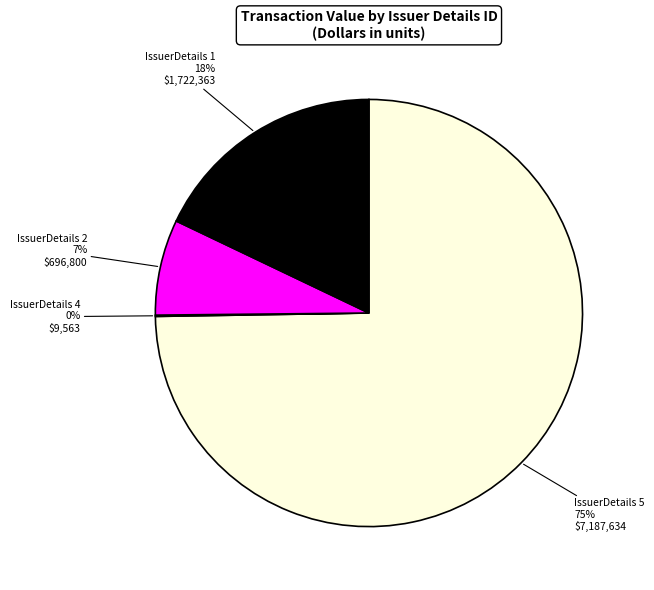

Which category has the biggest portion of the pie?

IssuerDetails 5